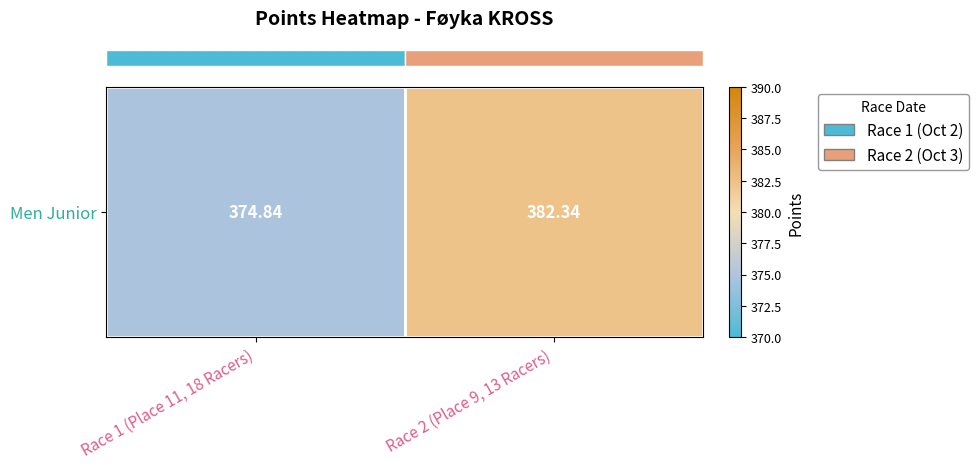

What is the smallest value displayed?

374.8